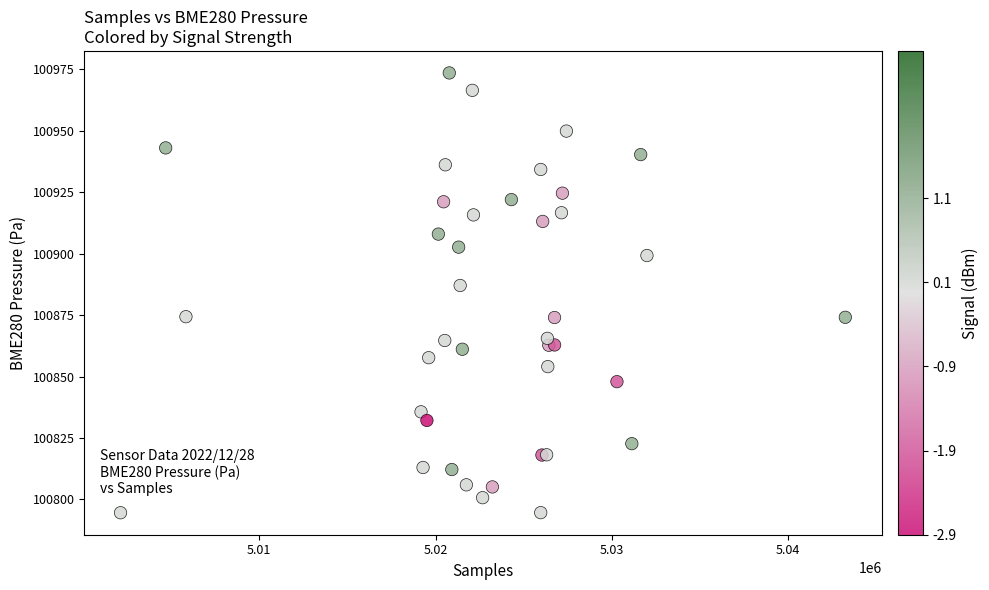

What Y value in the scatter plot is closest to 100884?

100887.0